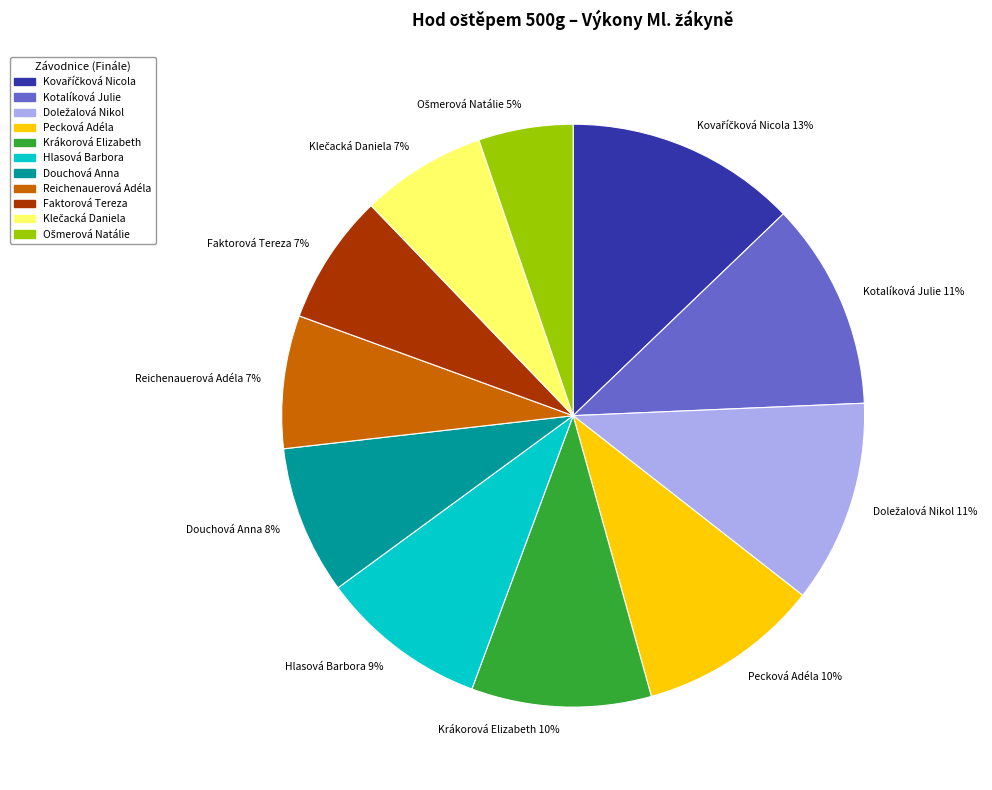

Is there a majority slice in this chart?

No